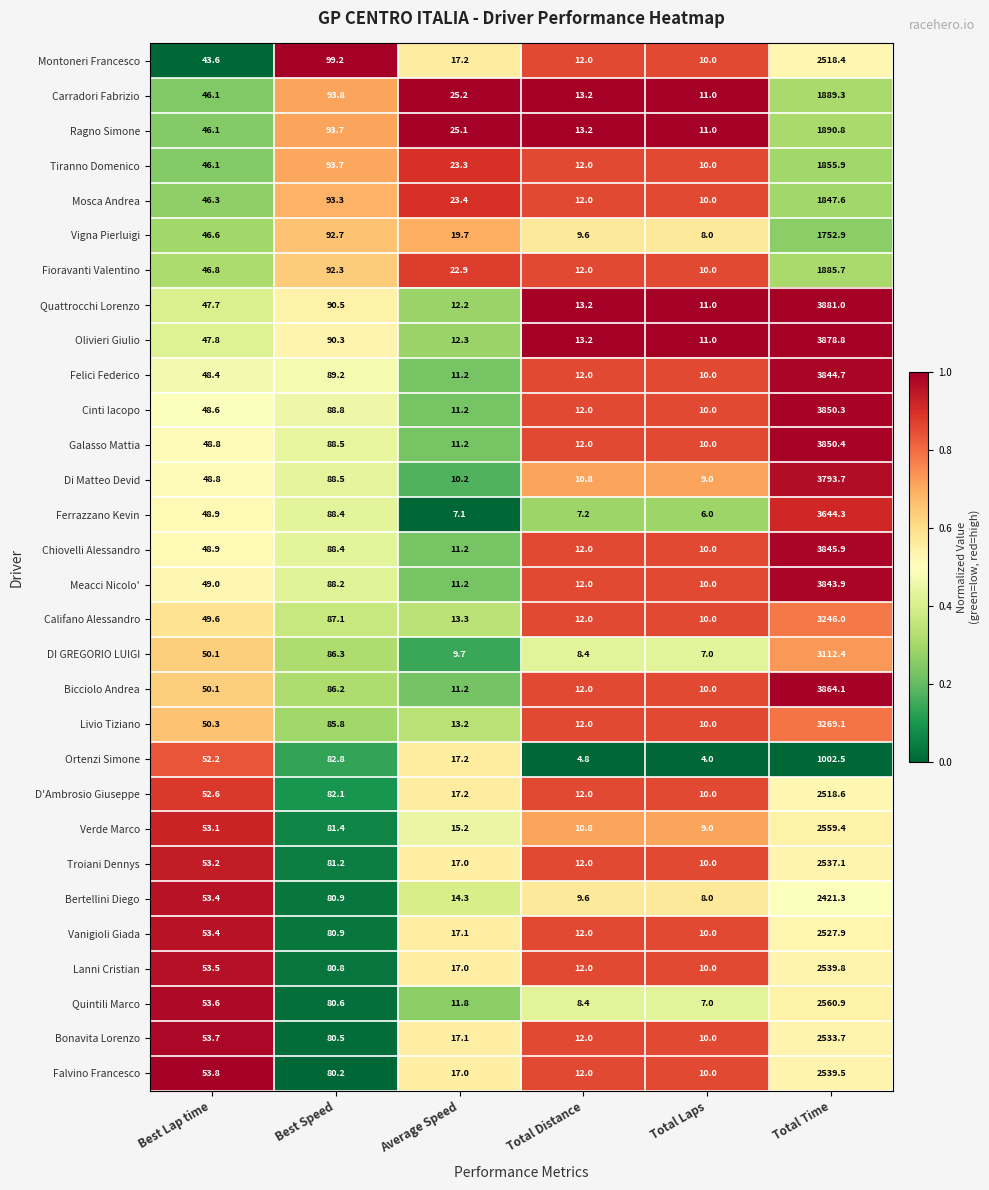

The Tiranno Domenico series shows 16.2 at Total Distance. True or false?

False